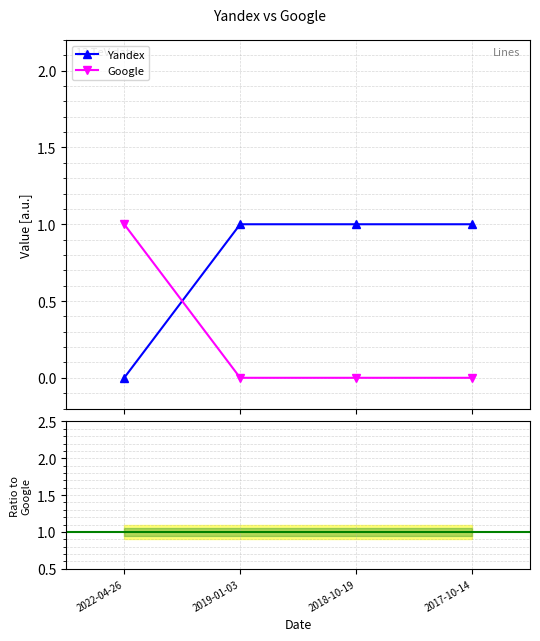

What is the value of the Yandex point at the 2nd from the left?

1